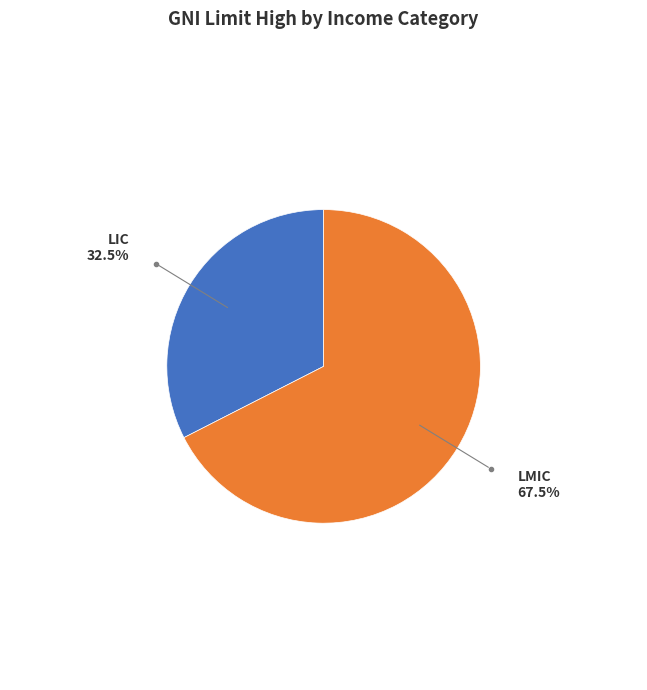

Is there any slice that represents more than half of the pie?

Yes